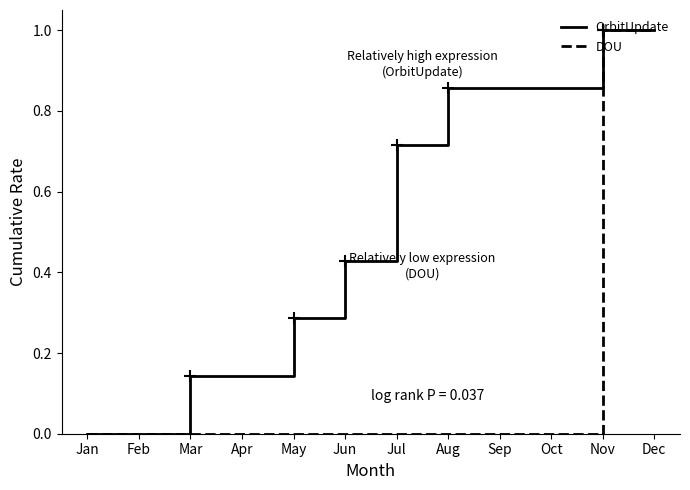

Rank the series by their average value, from lowest to highest.

DOU, OrbitUpdate